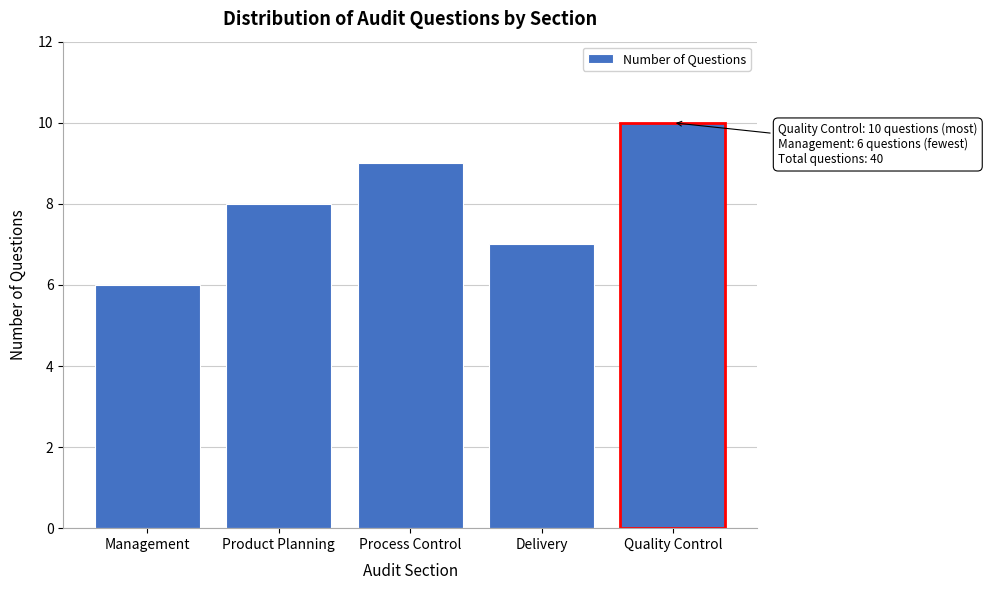

Reading right to left, list all the values displayed in this chart.

10	7	9	8	6